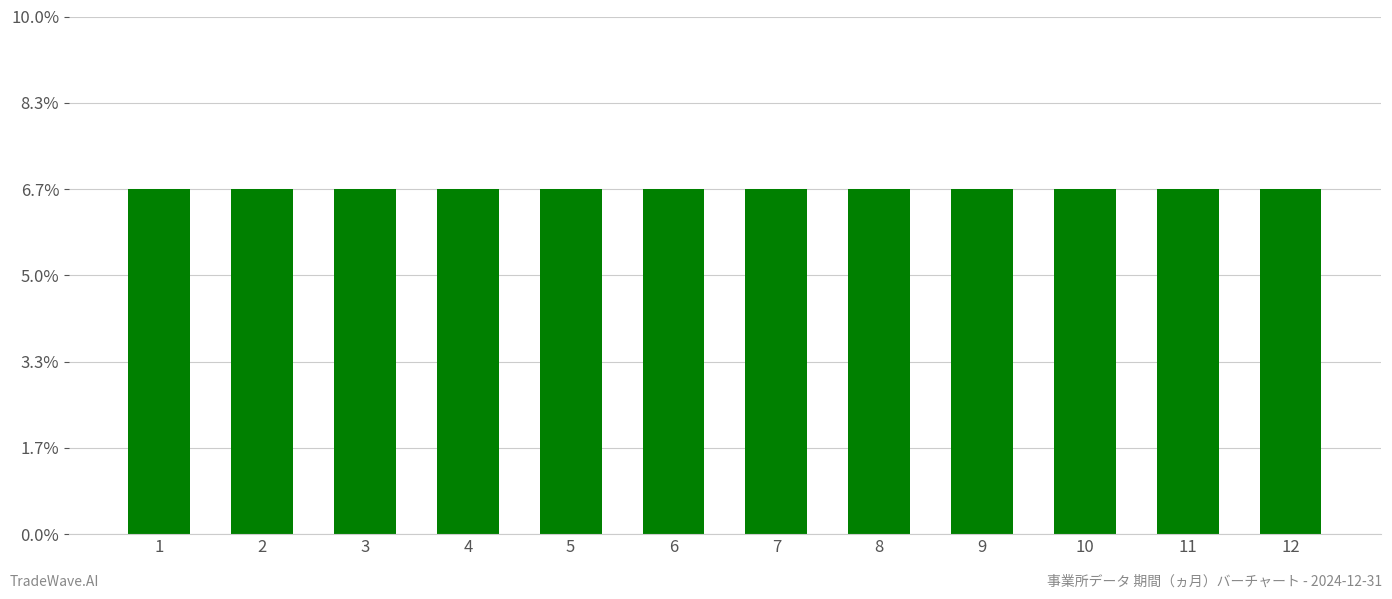

Which label corresponds to the smallest value in the chart?

1